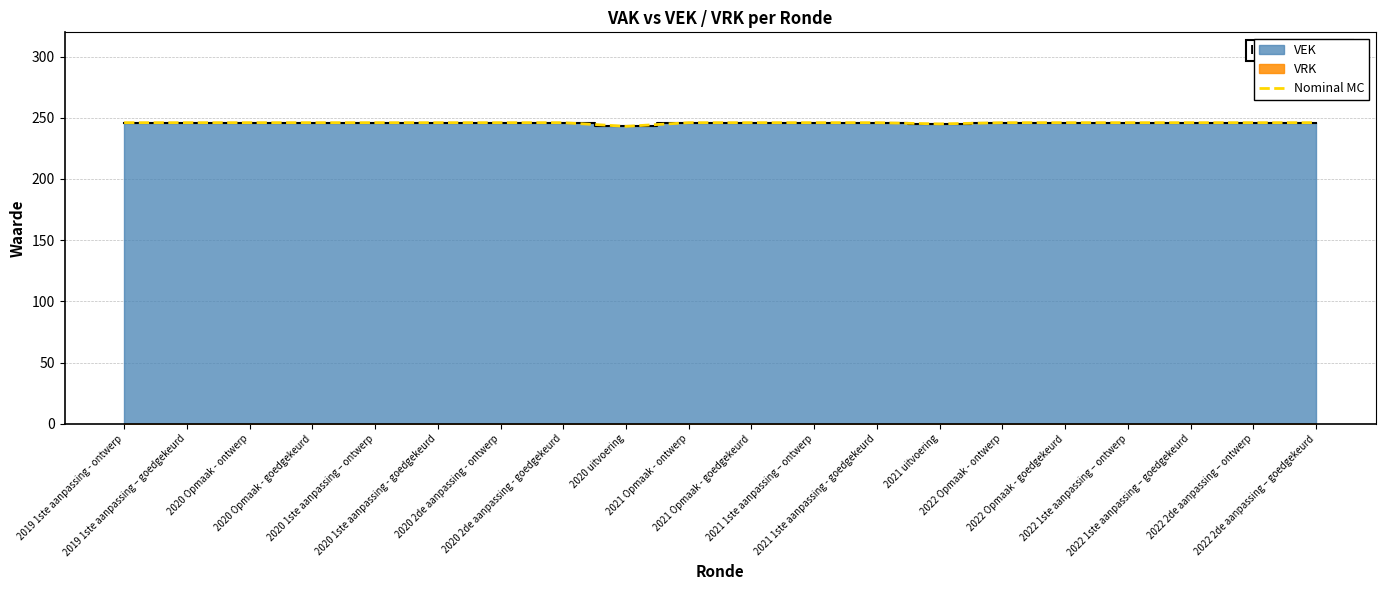

Rank the categories by value from lowest to highest.

2020 uitvoering, 2021 uitvoering, 2019 1ste aanpassing - ontwerp, 2019 1ste aanpassing – goedgekeurd, 2020 Opmaak - ontwerp, 2020 Opmaak - goedgekeurd, 2020 1ste aanpassing – ontwerp, 2020 1ste aanpassing - goedgekeurd, 2020 2de aanpassing - ontwerp, 2020 2de aanpassing - goedgekeurd, 2021 Opmaak - ontwerp, 2021 Opmaak - goedgekeurd, 2021 1ste aanpassing – ontwerp, 2021 1ste aanpassing - goedgekeurd, 2022 Opmaak - ontwerp, 2022 Opmaak - goedgekeurd, 2022 1ste aanpassing – ontwerp, 2022 1ste aanpassing – goedgekeurd, 2022 2de aanpassing – ontwerp, 2022 2de aanpassing – goedgekeurd